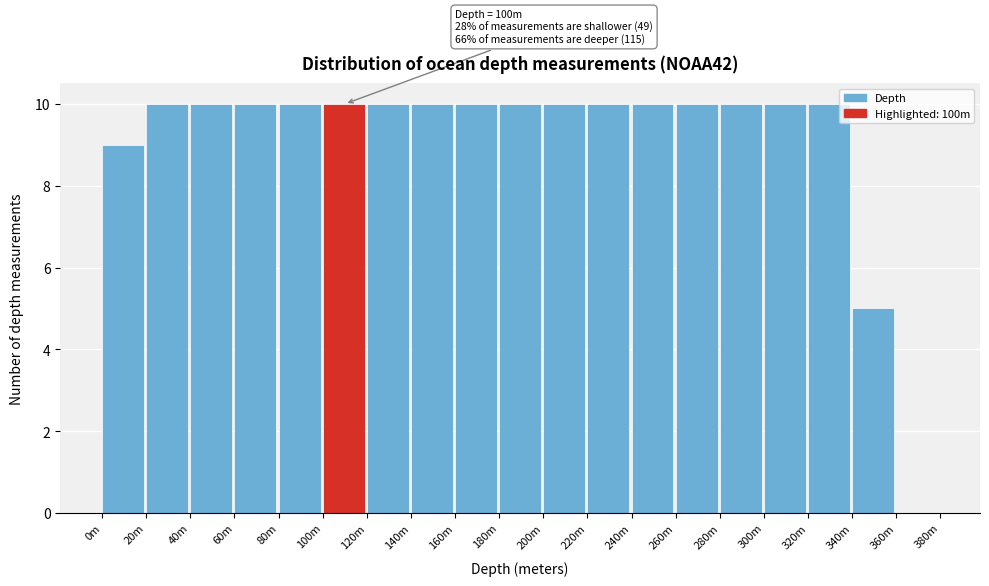

Reading left to right, what are all the values shown in this chart?

0m=9	20m=10	40m=10	60m=10	80m=10	100m=10	120m=10	140m=10	160m=10	180m=10	200m=10	220m=10	240m=10	260m=10	280m=10	300m=10	320m=10	340m=5	360m=0